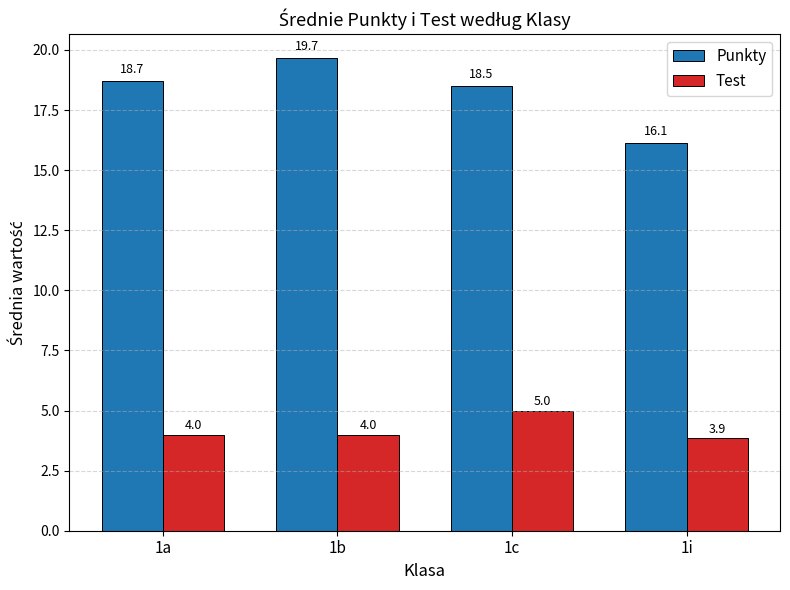

How many groups of bars are there?

4